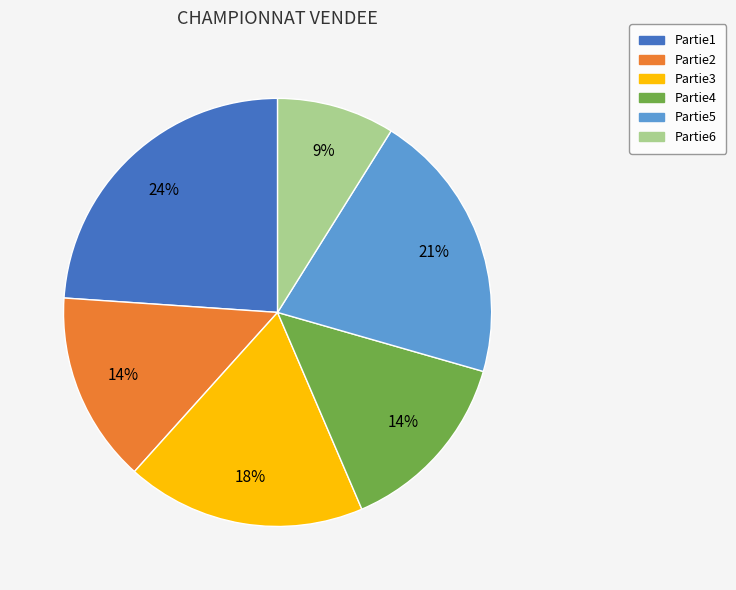

Which slice is the largest?

Partie1